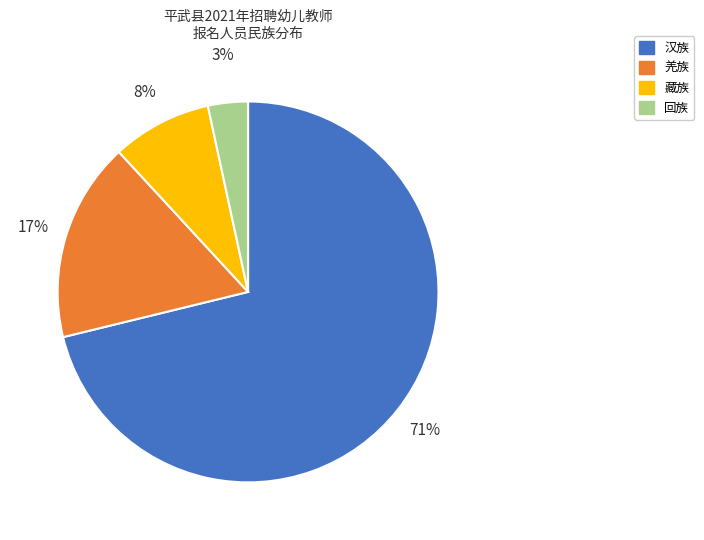

To the nearest percent, what is the average slice percentage?

25%